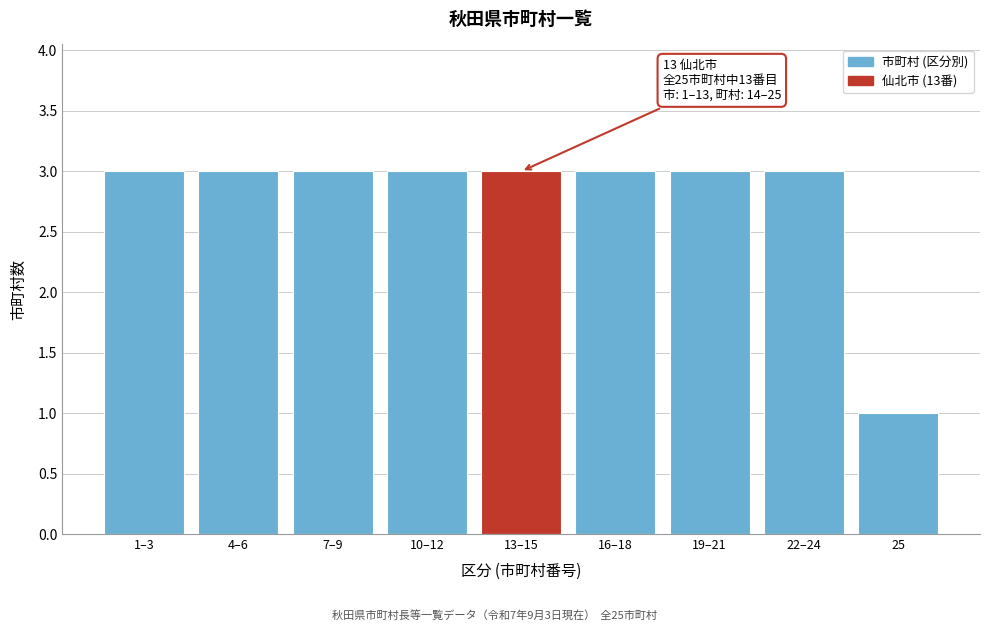

Reading left to right, list all the values displayed in this chart.

1–3=3	4–6=3	7–9=3	10–12=3	13–15=3	16–18=3	19–21=3	22–24=3	25=1